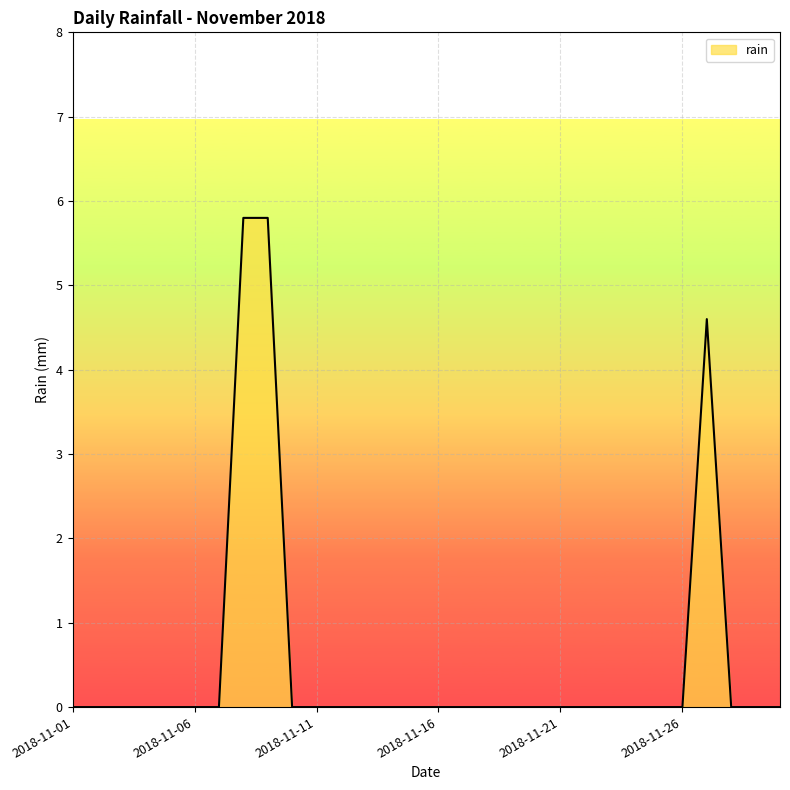

What is the maximum value shown in the chart?

5.8